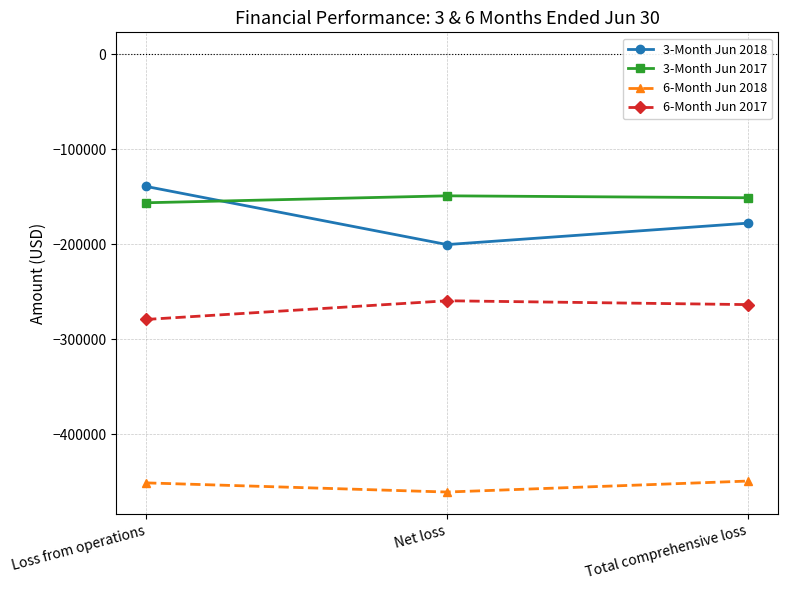

What is the sum of the 6-Month Jun 2018 values at Loss from operations and Total comprehensive loss?

-899873